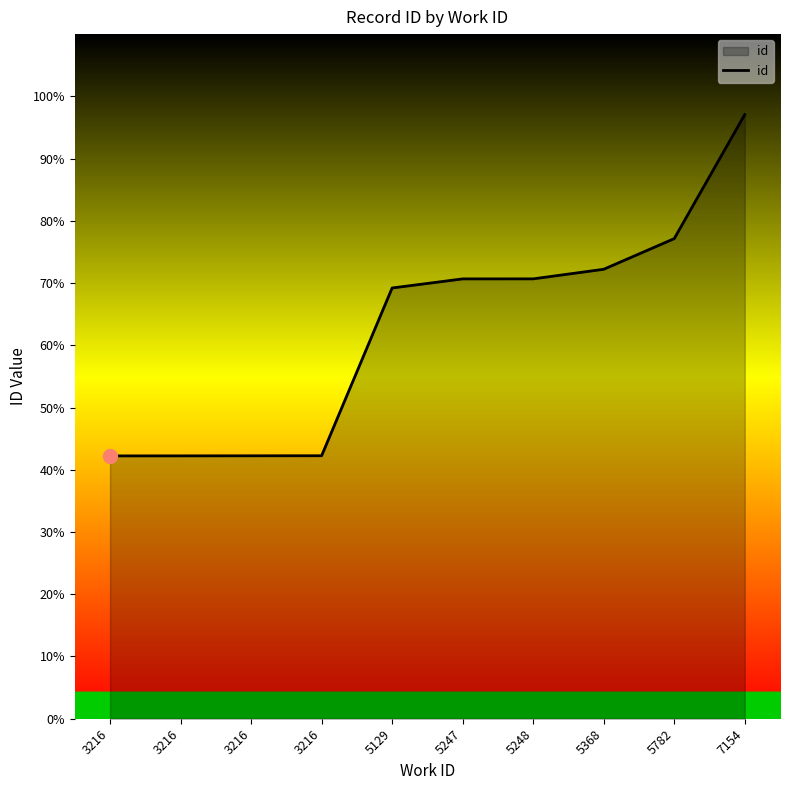

Does the chart have visible grid lines?

No